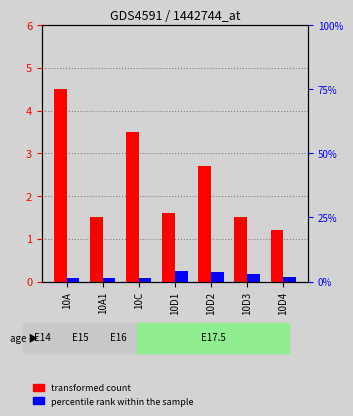

What is the difference between the highest and lowest values at 10D2?

1.0